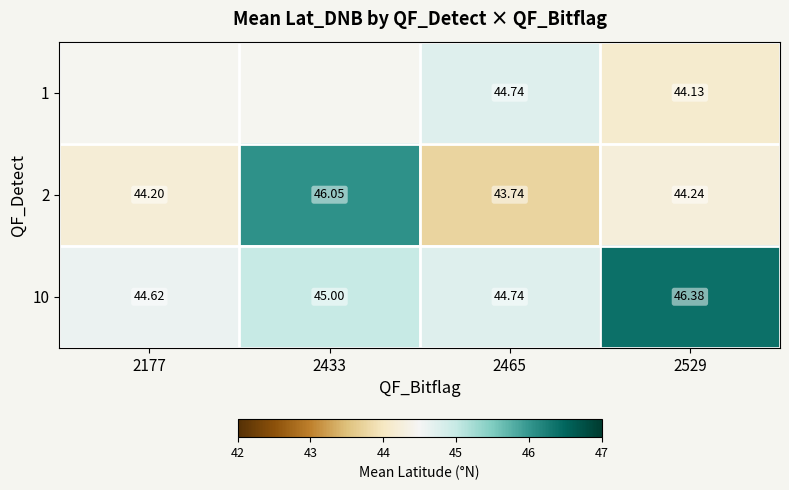

Which category has the highest value in the 2 series?

2433